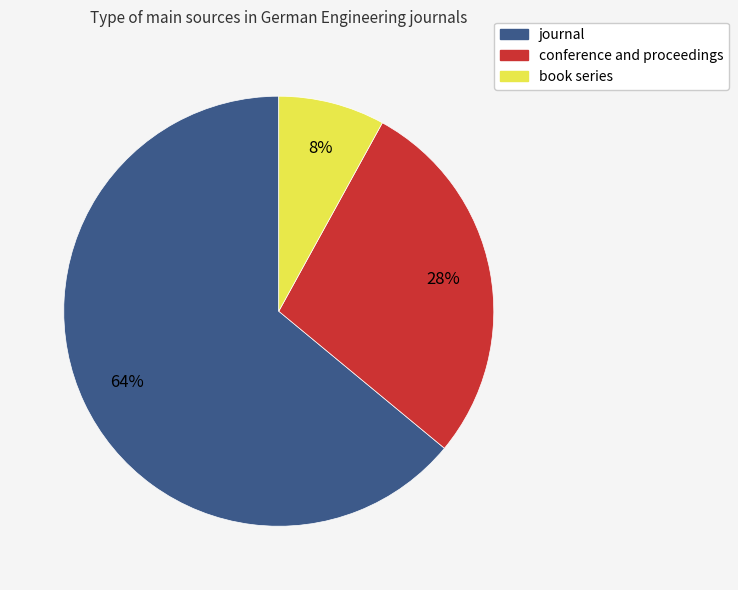

Is there a majority slice in this chart?

Yes